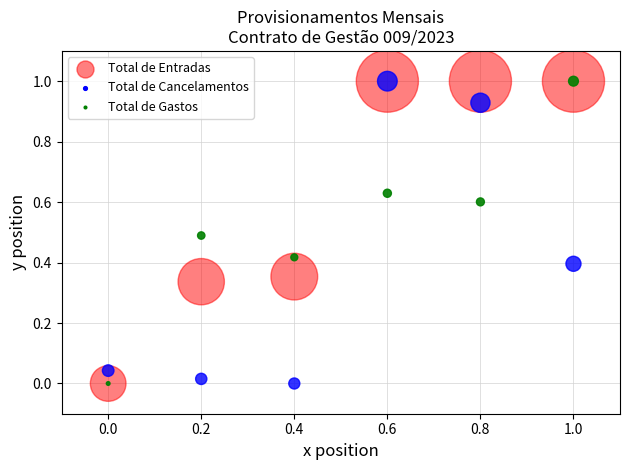

What are all the series names shown in the legend?

Total de Entradas, Total de Cancelamentos, Total de Gastos